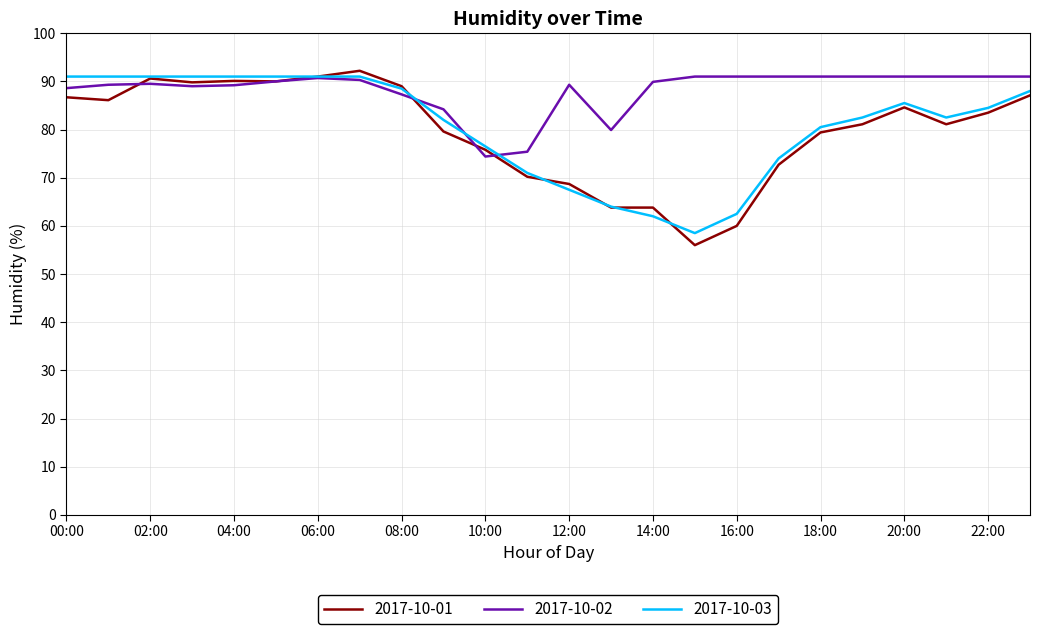

How many values in the 2017-10-01 series exceed 83?

12